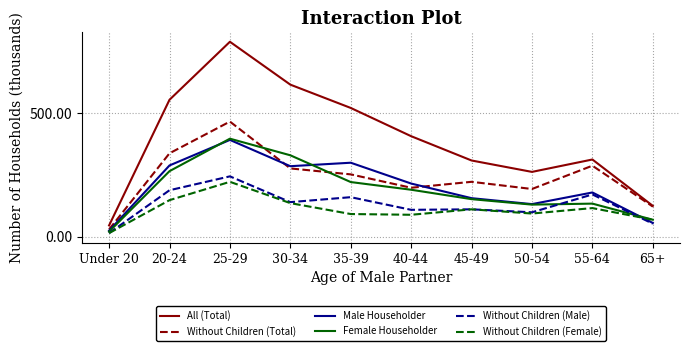

Is the value of Male Householder at 35-39 greater than the value of Female Householder at 55-64?

Yes